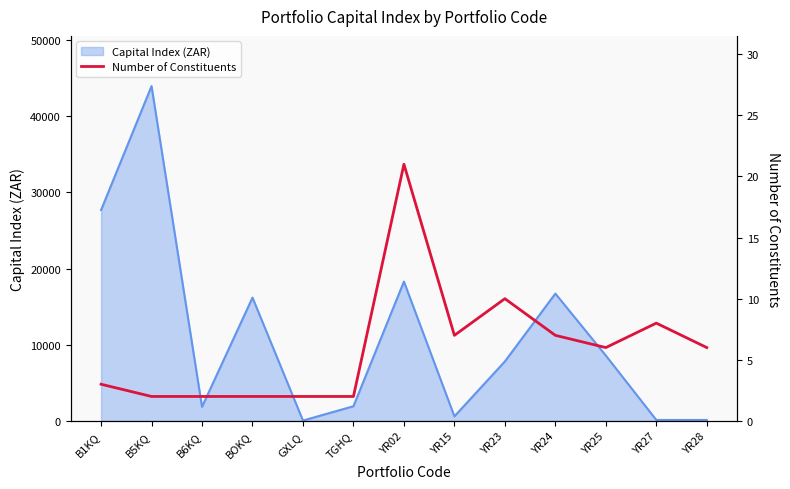

What is the approximate value of Capital Index (ZAR) at TGHQ?

1926.5